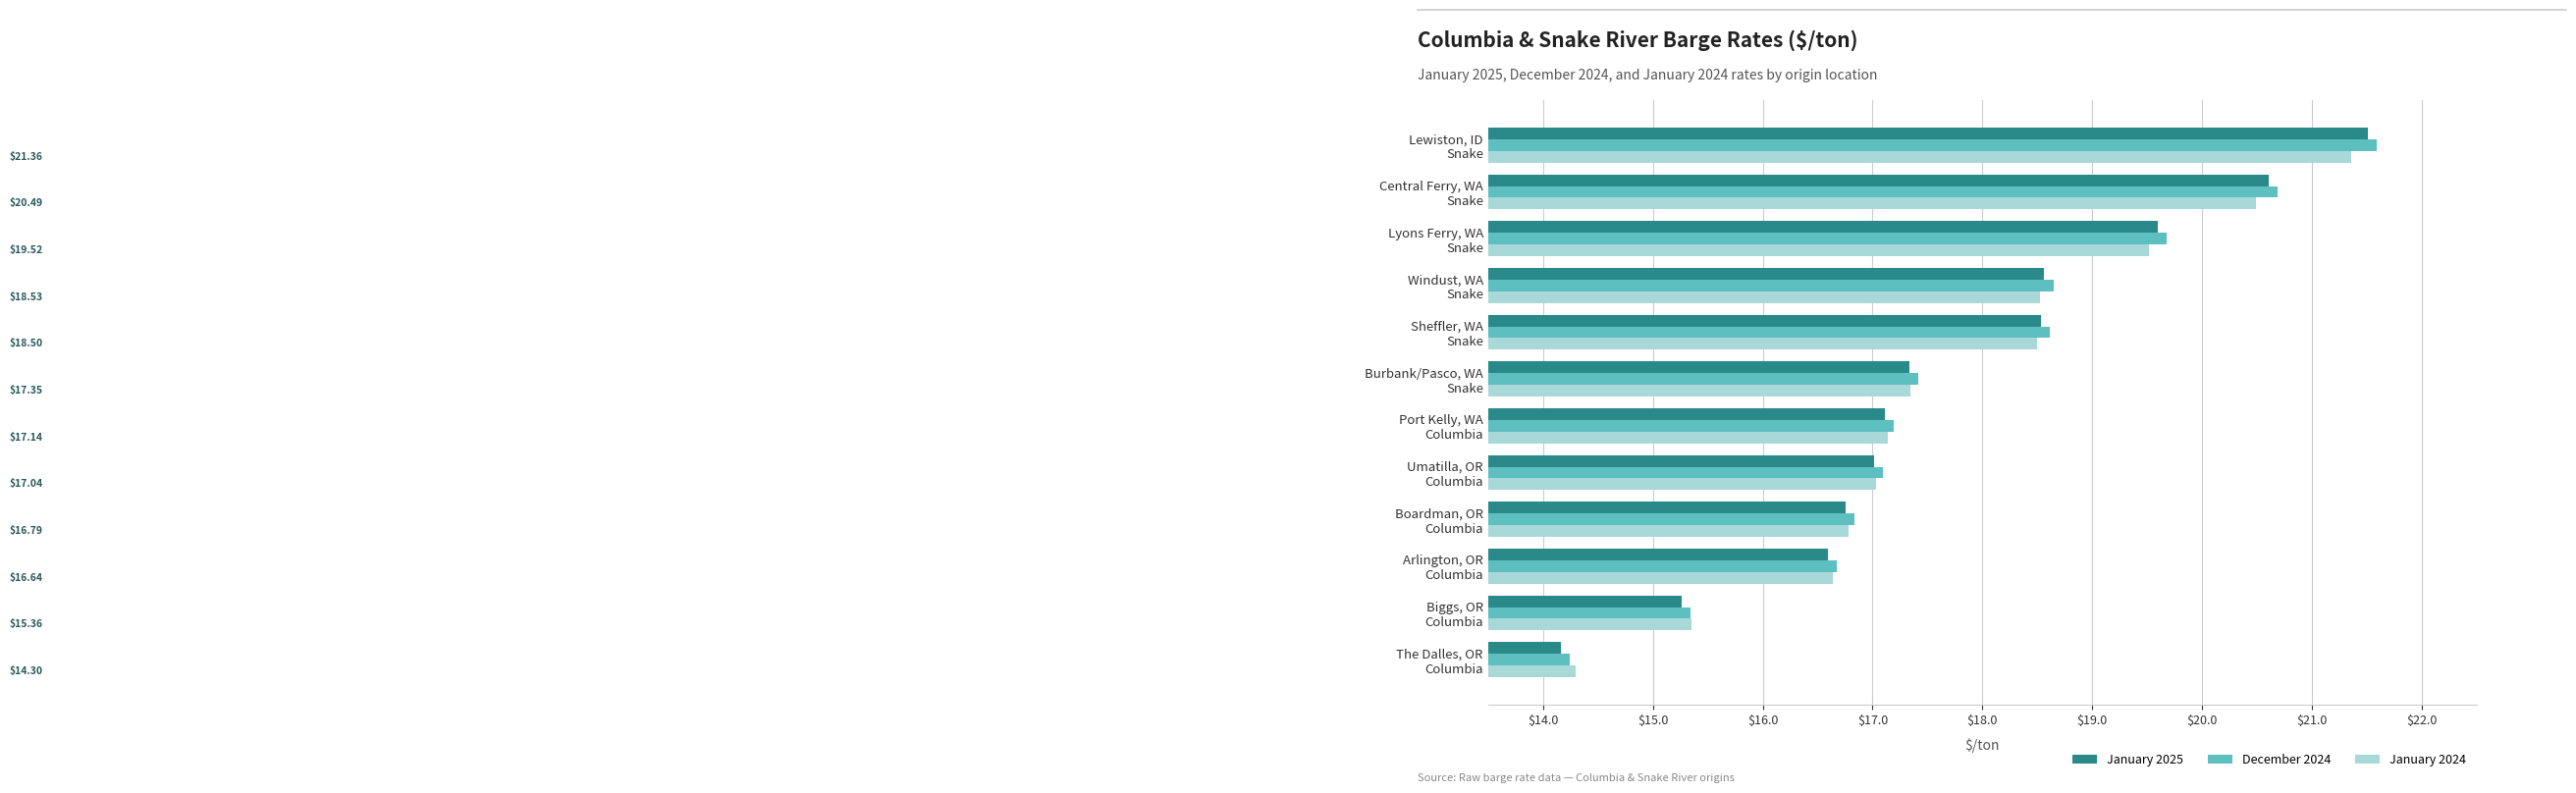

Which series has the largest total across all categories?

December 2024